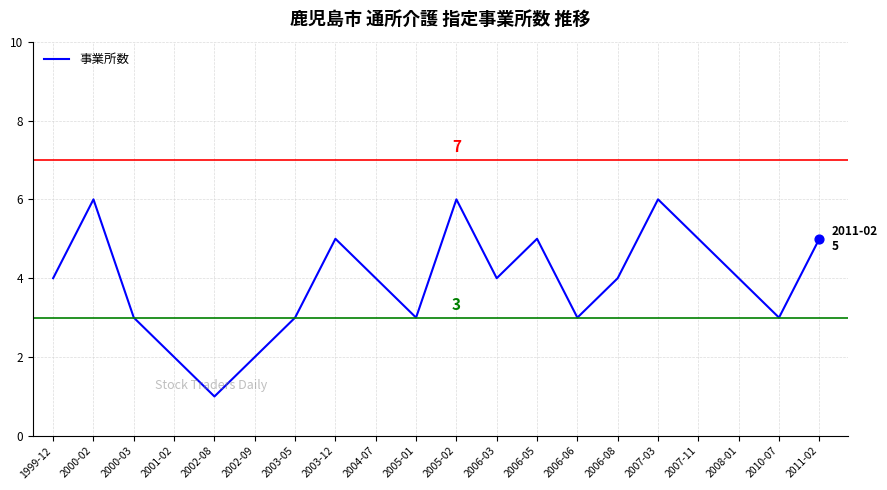

What is the change in value from 2005-02 to 2010-07?

-3